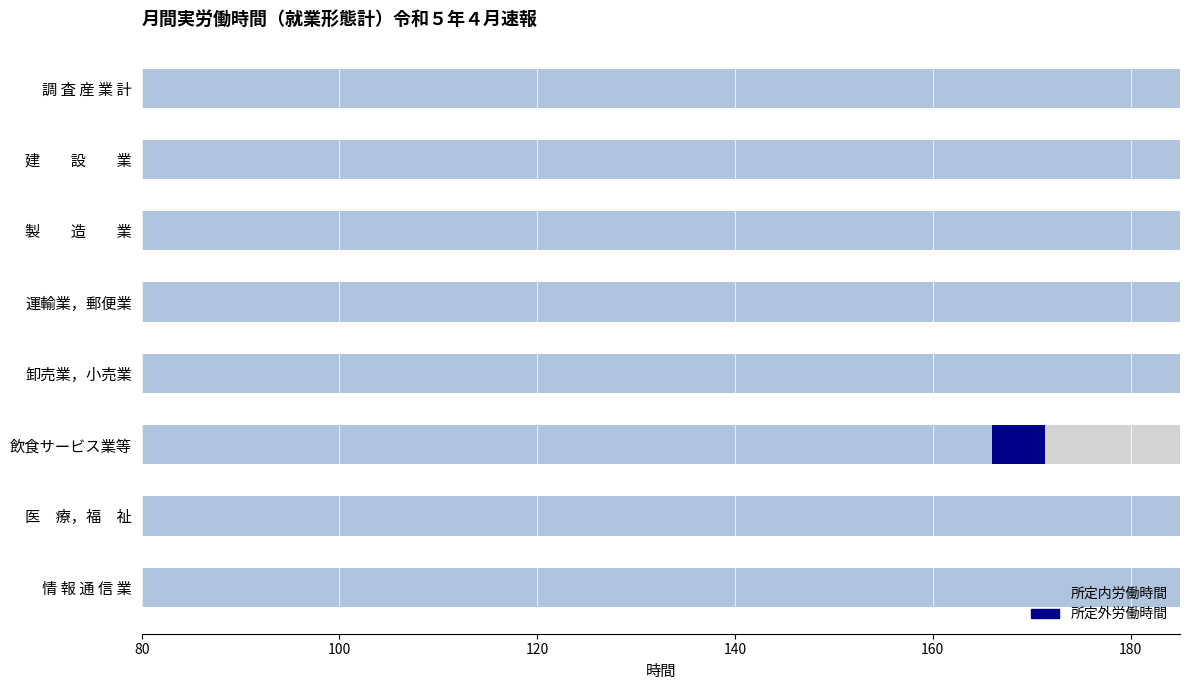

The 所定内労働時間 series shows 46.4 at 医 療，福 祉. True or false?

False